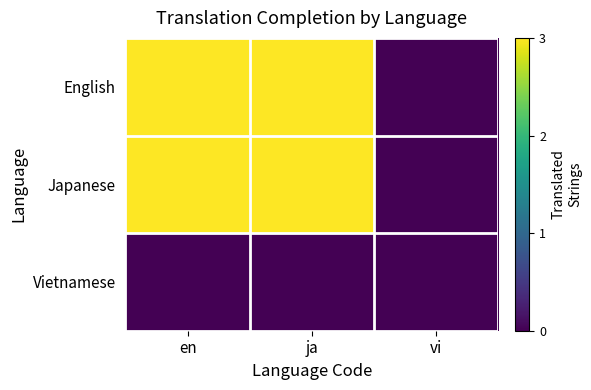

At which category is the sum across all series the highest?

en